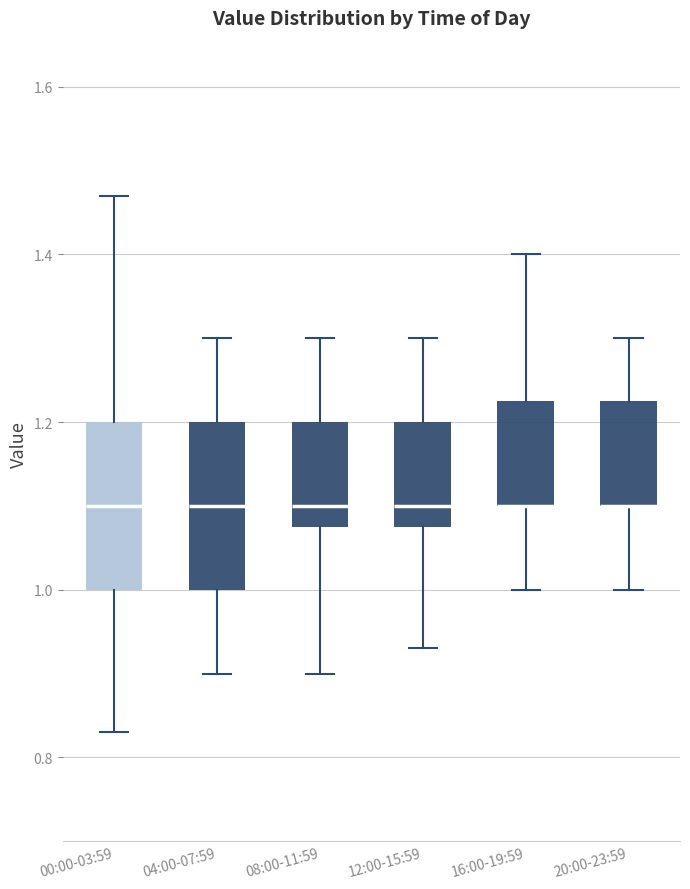

Reading left to right, transcribe this box plot: for each box, give where its median line is, the range the box spans, and where its two whiskers end, as read against the y-axis. The values are not printed on the chart, so give them approximately, as read against the axis.

00:00-03:59: median 1.10, box 1.00 to 1.20, whiskers 0.84 to 1.48
04:00-07:59: median 1.10, box 1.00 to 1.20, whiskers 0.90 to 1.30
08:00-11:59: median 1.10, box 1.08 to 1.20, whiskers 0.90 to 1.30
12:00-15:59: median 1.10, box 1.08 to 1.20, whiskers 0.94 to 1.30
16:00-19:59: median 1.10 (drawn on the box's lower edge), box 1.10 to 1.22, whiskers 1.00 to 1.40
20:00-23:59: median 1.10 (drawn on the box's lower edge), box 1.10 to 1.22, whiskers 1.00 to 1.30